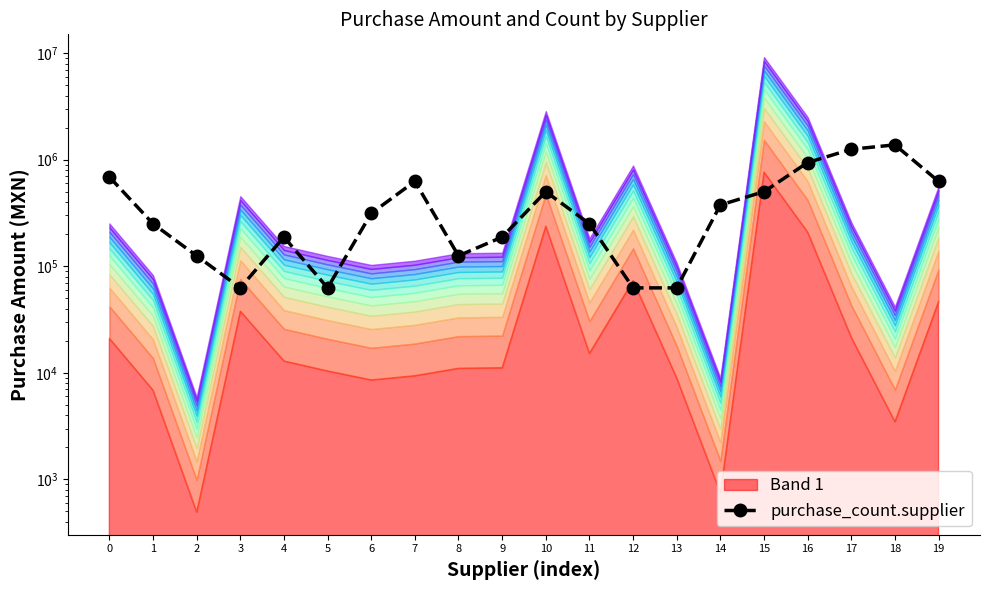

Between 14 and 15, which is larger?

15